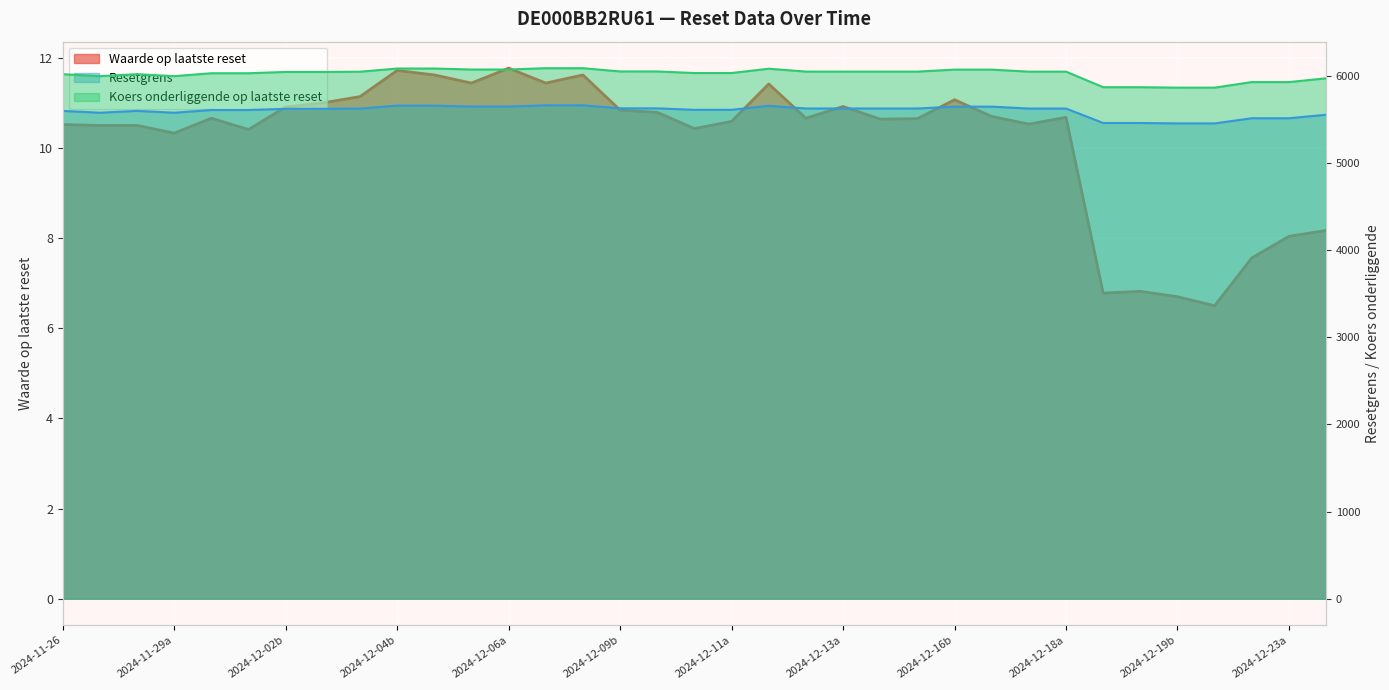

In Resetgrens, how many points are lower than both neighbors (excluding endpoints)?

2